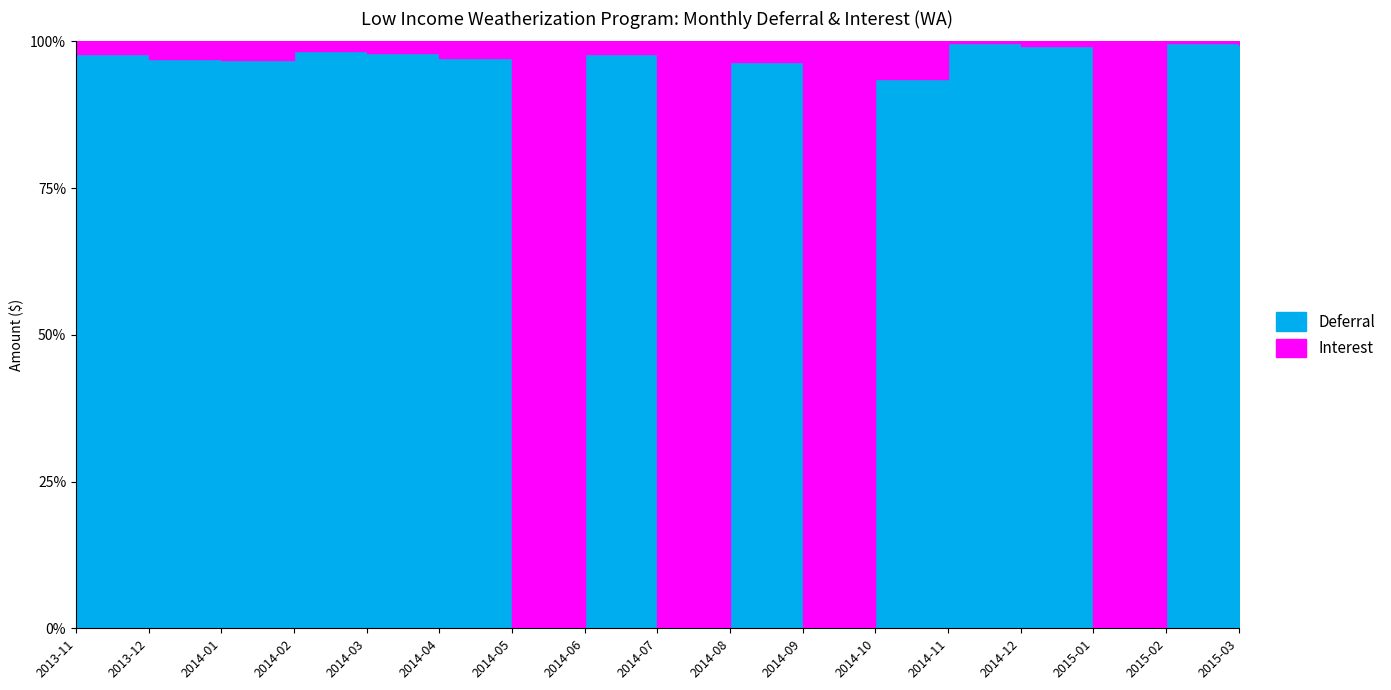

How many intersections are there between Interest and Deferral?

8